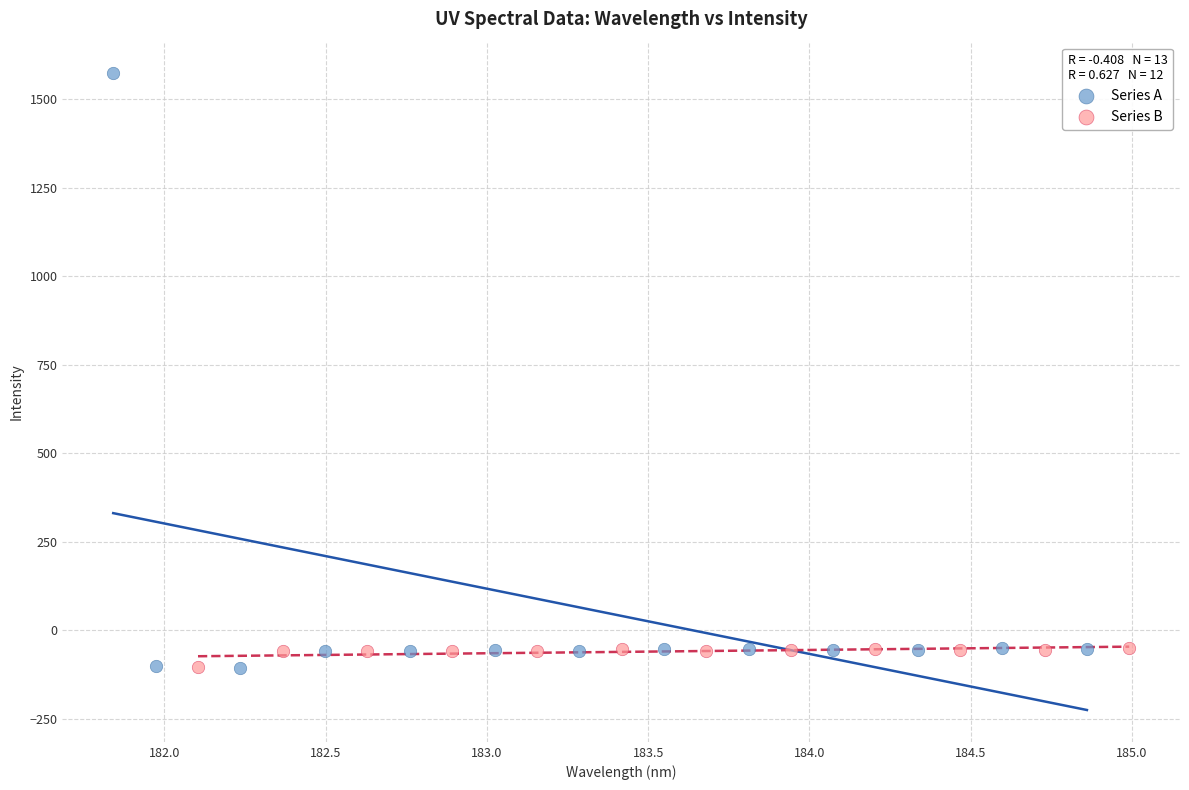

Which series has the widest spread of Y values?

Series A